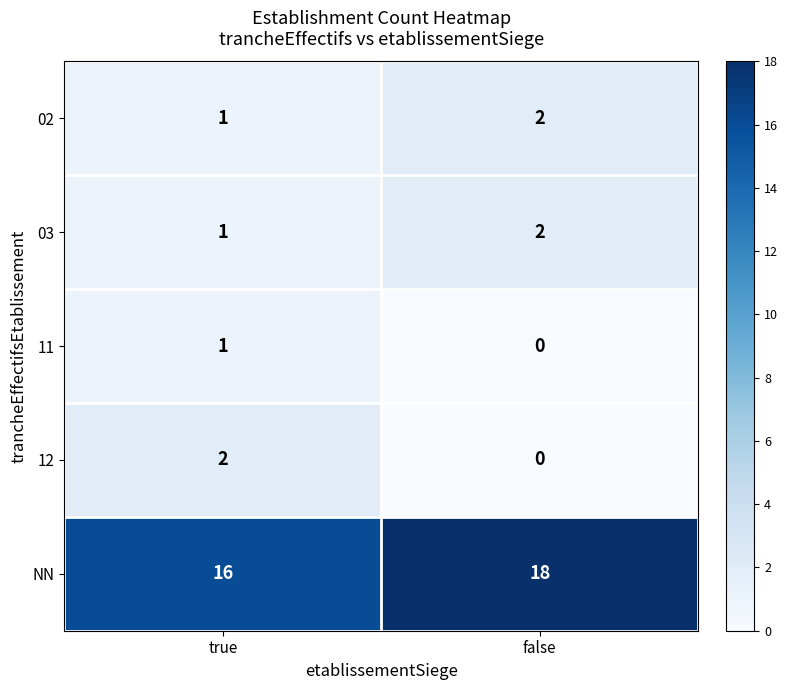

At which category does the chart reach its minimum across all series?

false